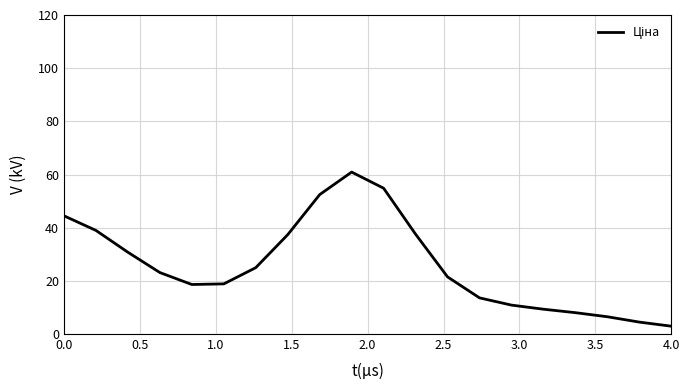

What is the maximum value shown in the chart?

60.9